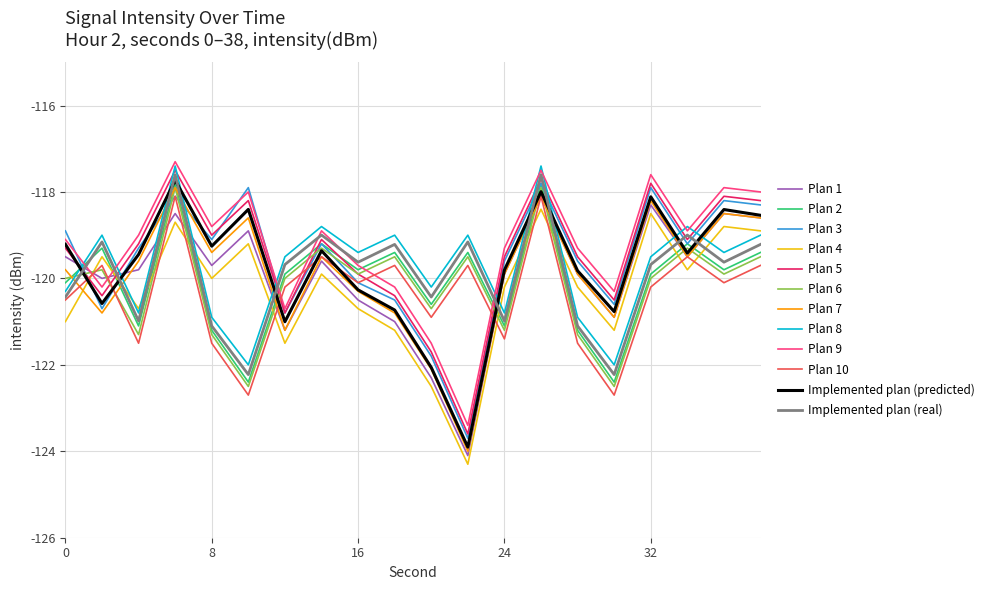

What is the maximum value for Plan 1?

-118.1